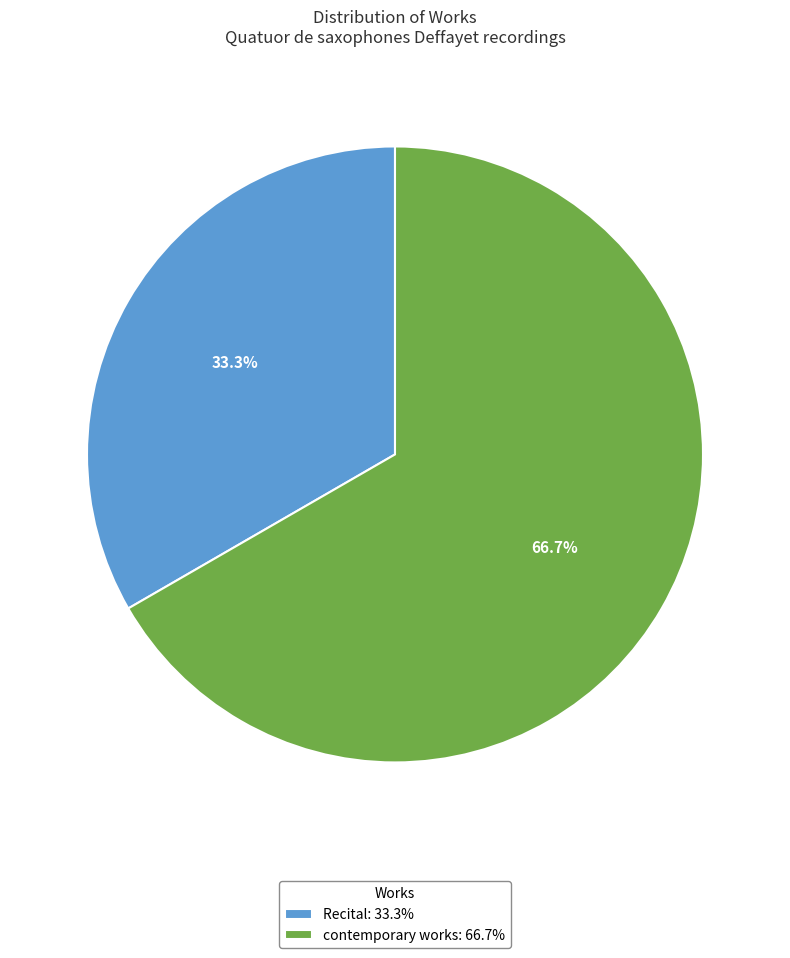

True or false: Recital accounts for 39% of the total.

False